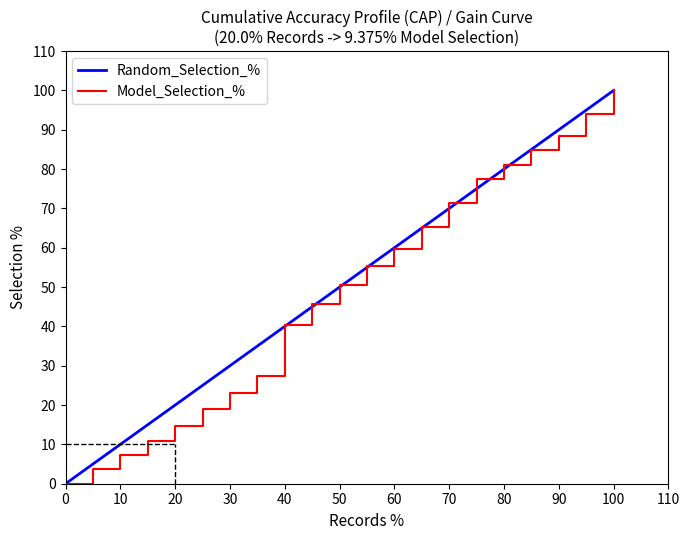

What is the maximum value for Model_Selection_%?

100.0